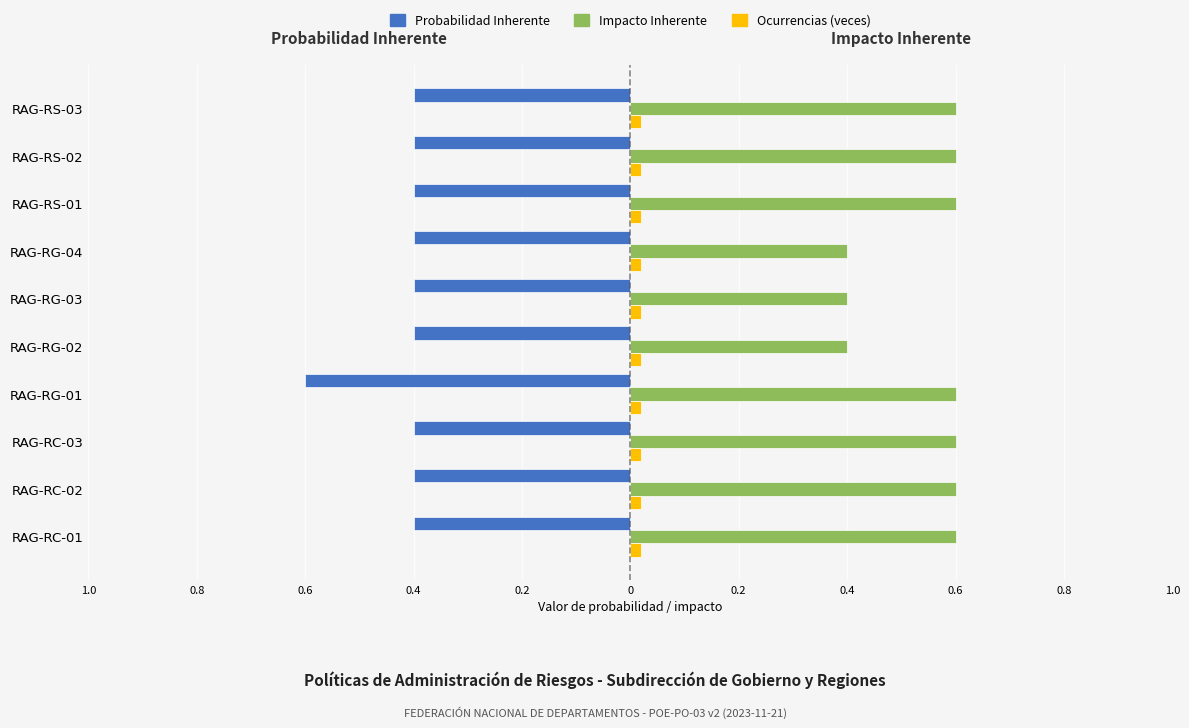

What are all the series names shown in the legend?

Probabilidad Inherente, Impacto Inherente, Ocurrencias (veces)